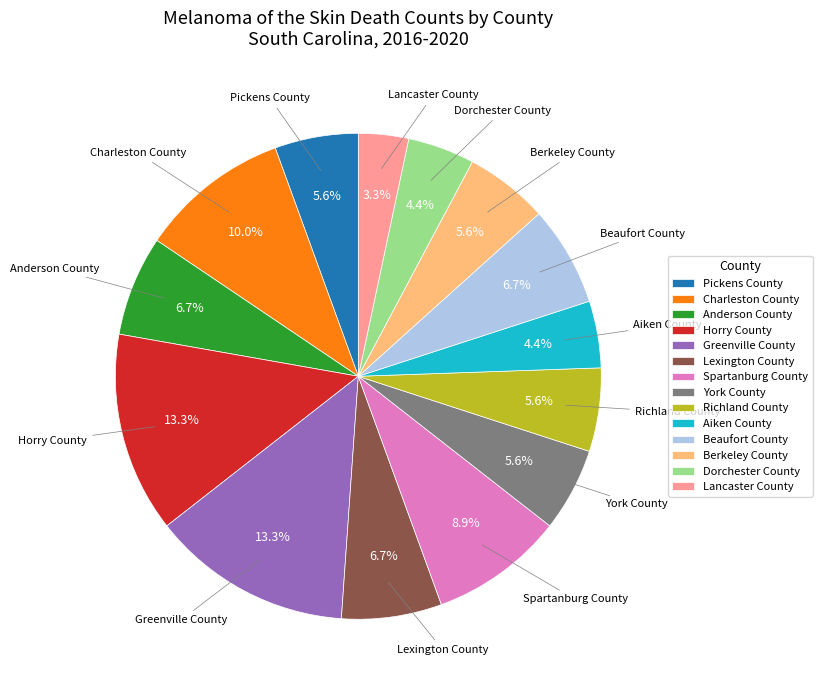

What percentage is the Anderson County slice, to the nearest percent?

7%